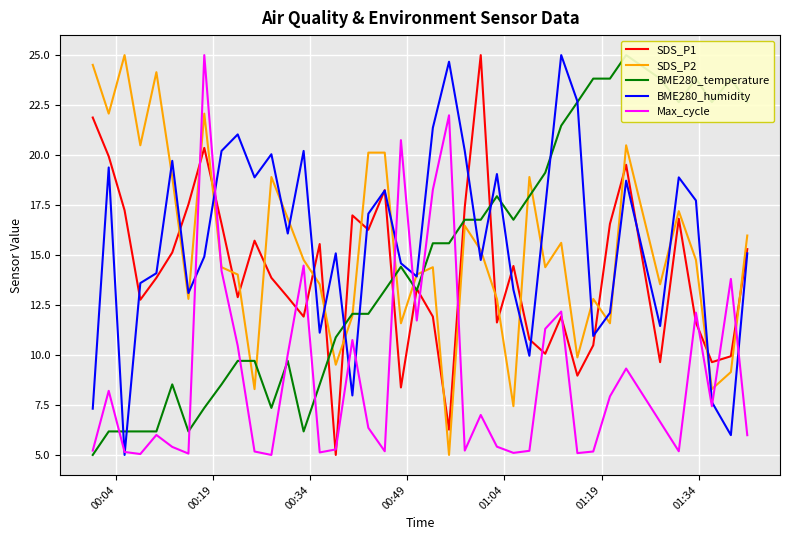

Which series ends up on top after the final intersection of Max_cycle and SDS_P1?

SDS_P1